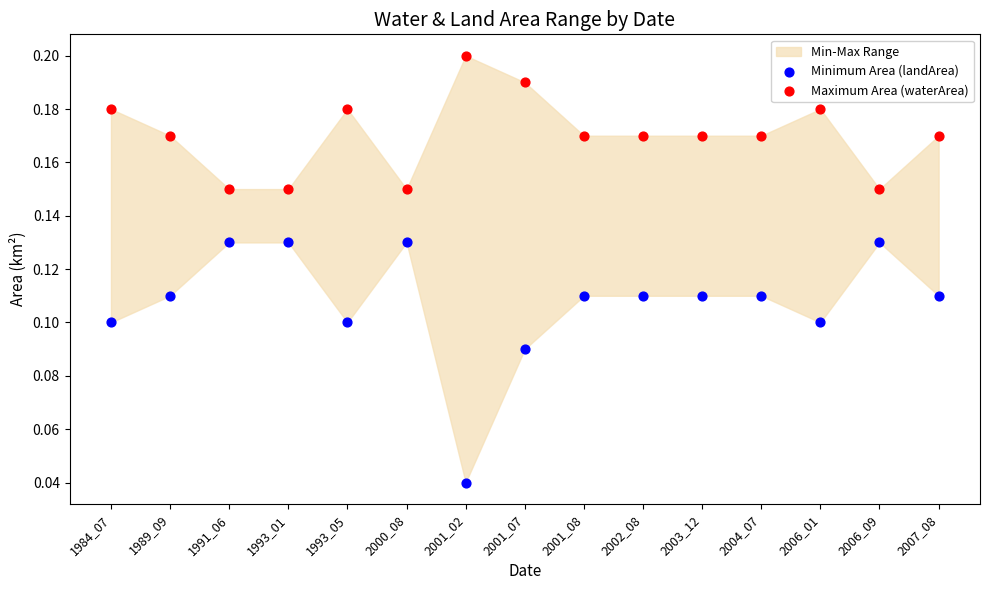

Which series has the largest Y range (max minus min)?

Minimum Area (landArea)